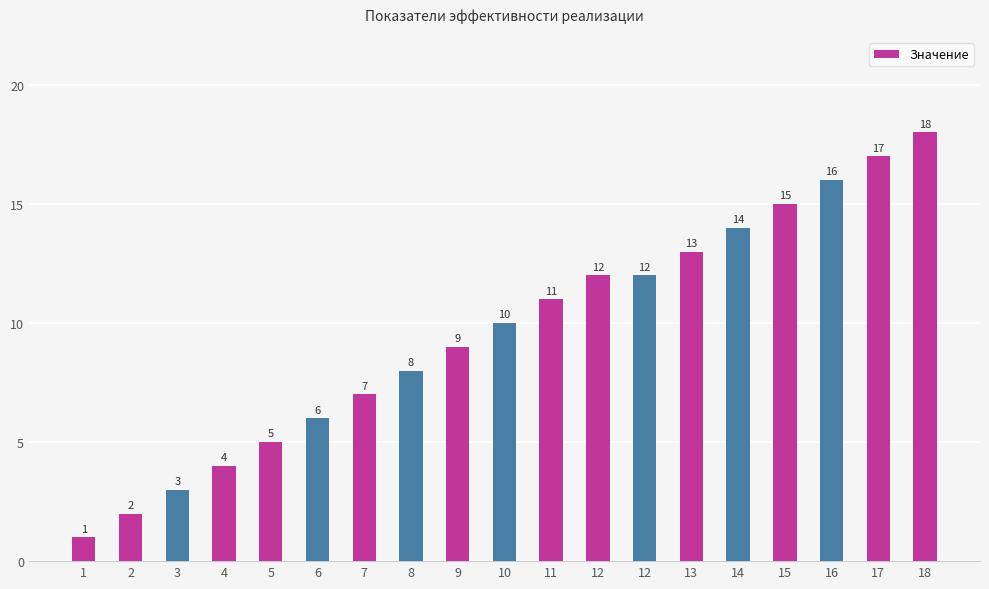

How many values are below 10?

9